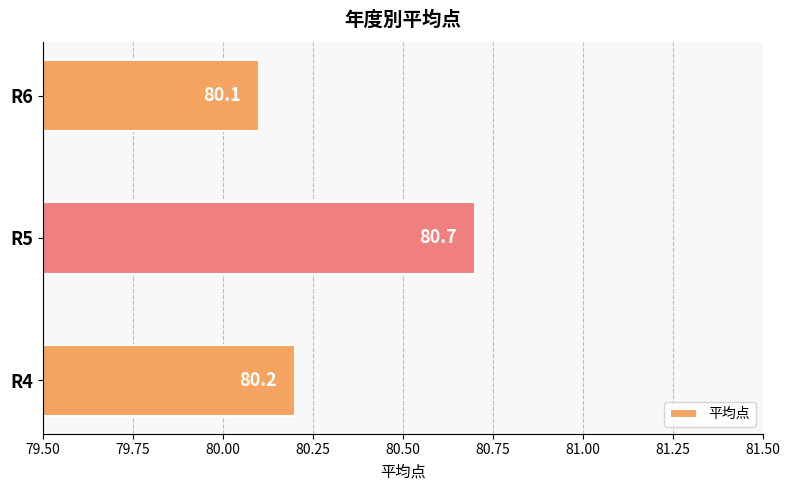

List the labels in order of value, smallest first.

R6, R4, R5